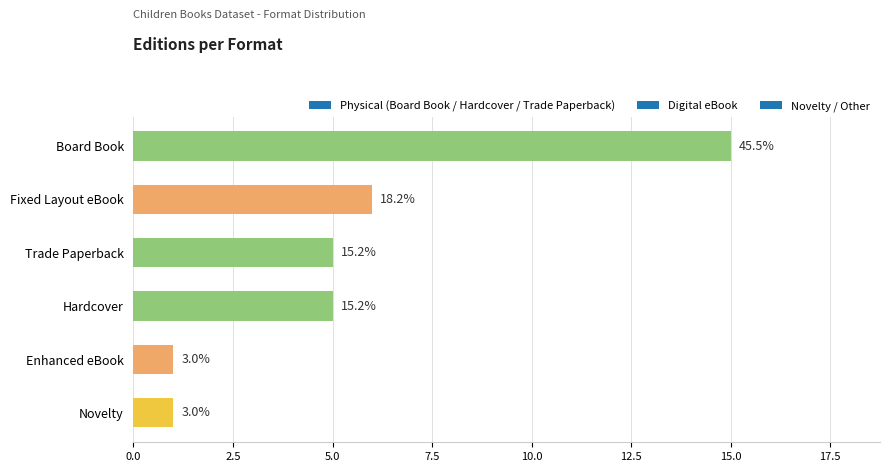

How many bars are there in total?

6